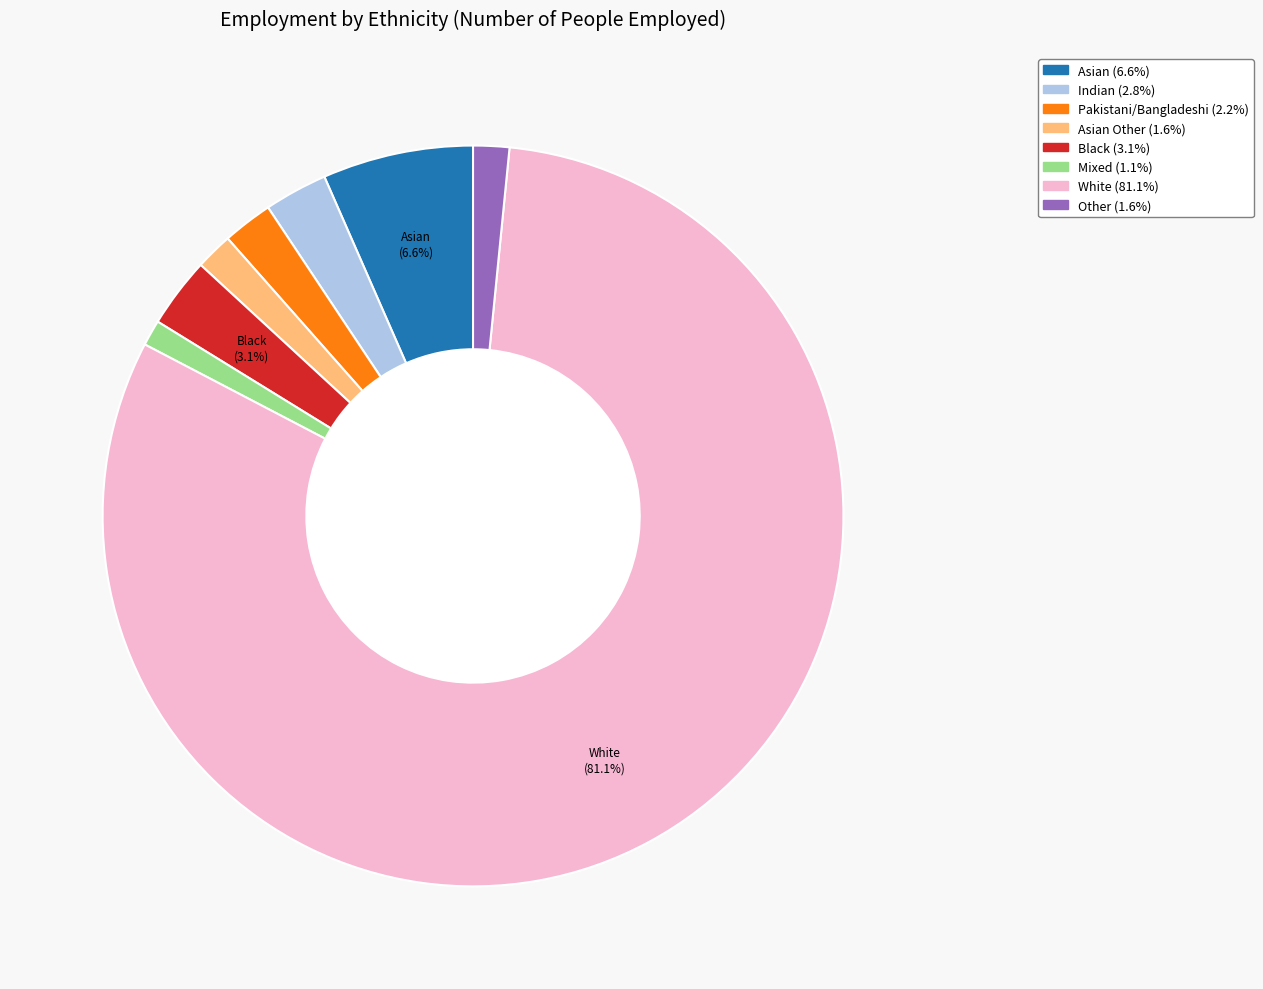

Does any single category account for the majority?

Yes